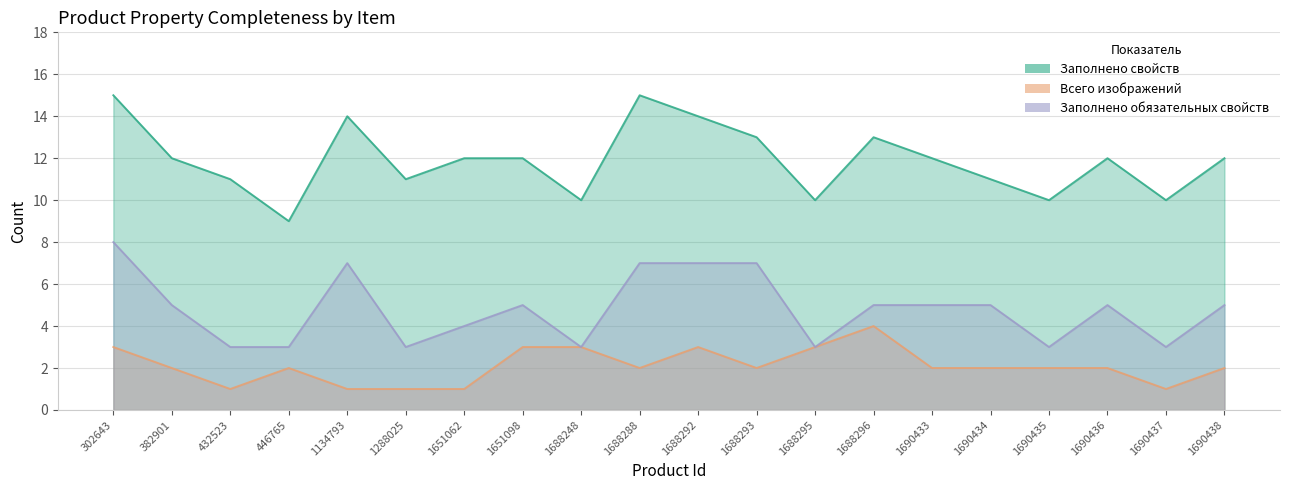

How many Заполнено свойств values are between 11 and 13?

11